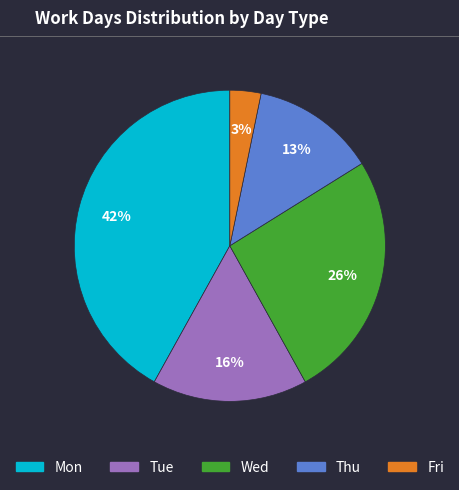

Which has a higher value, Mon or Thu?

Mon